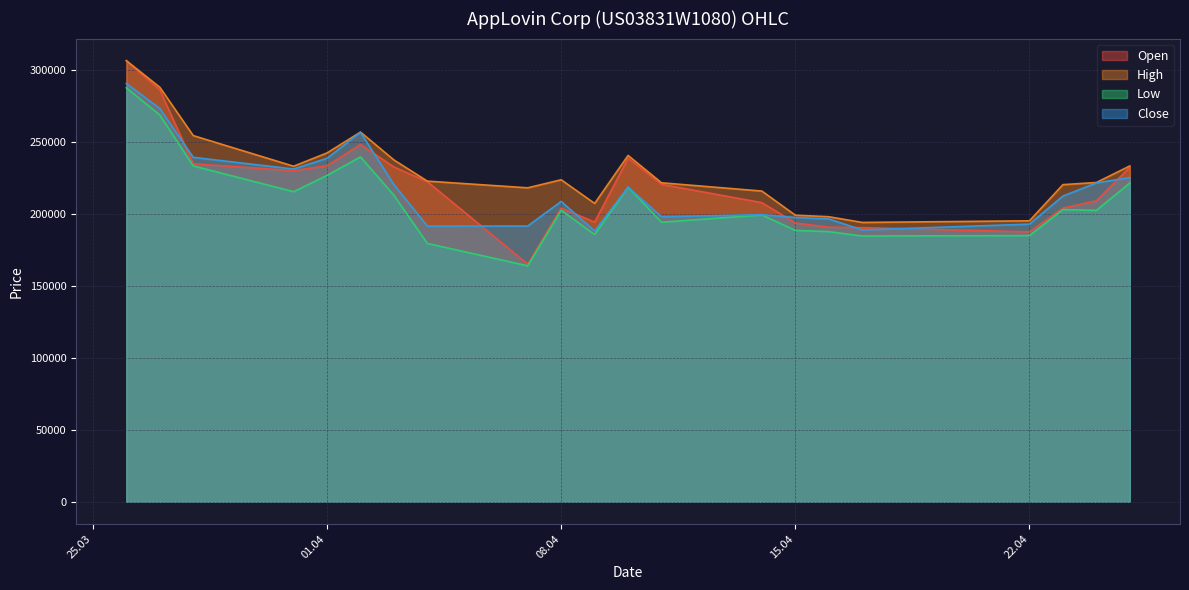

At which label does Close reach its peak?

26.03.2025